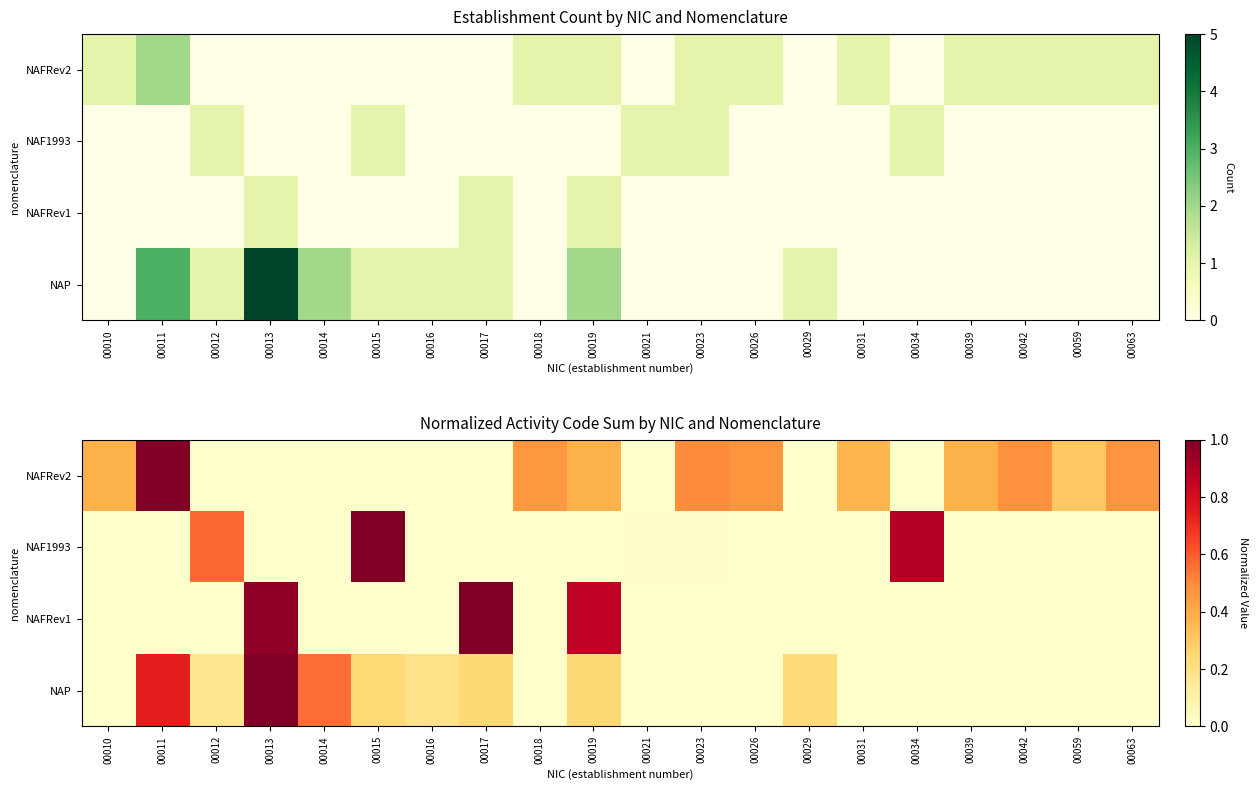

Is it true that NAFRev2 equals 0.4 at 00010?

True